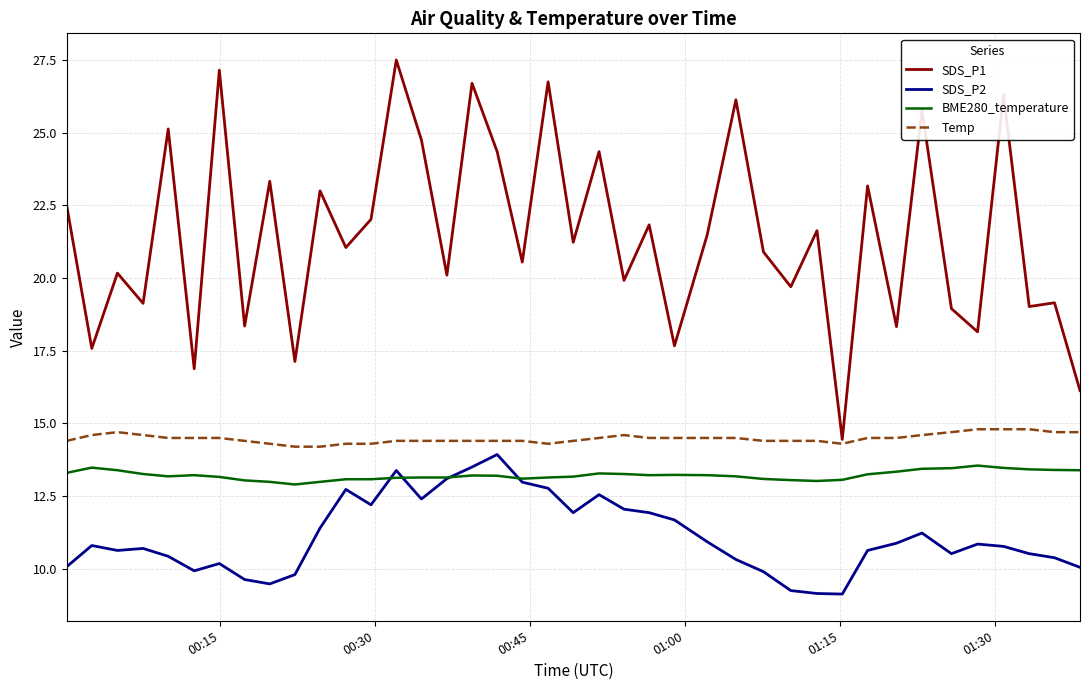

Which series has the widest spread of values?

SDS_P1